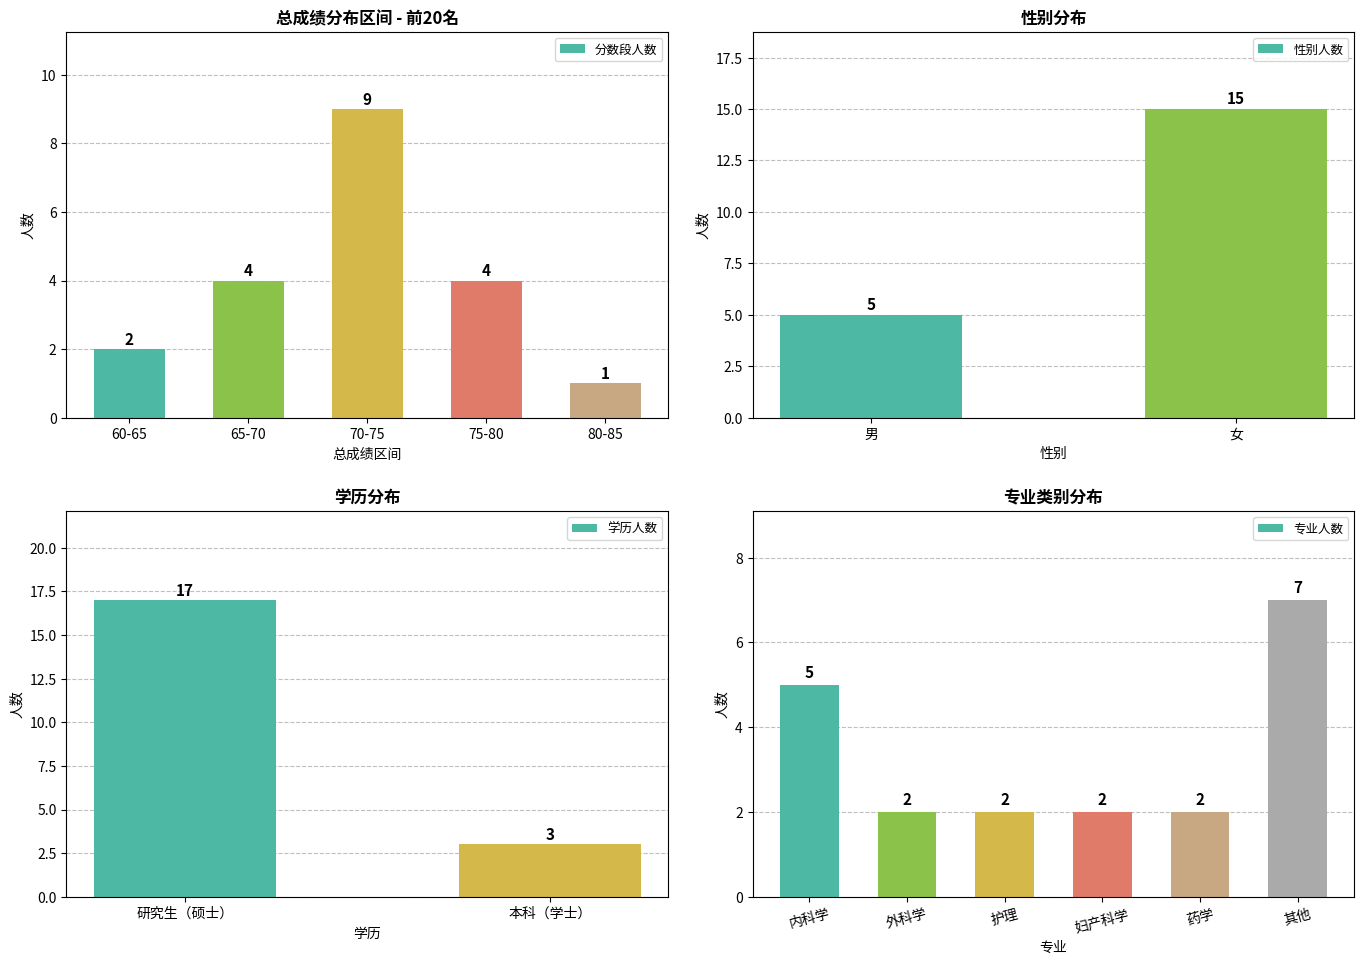

How many data points in 分数段人数 are less than 4?

2